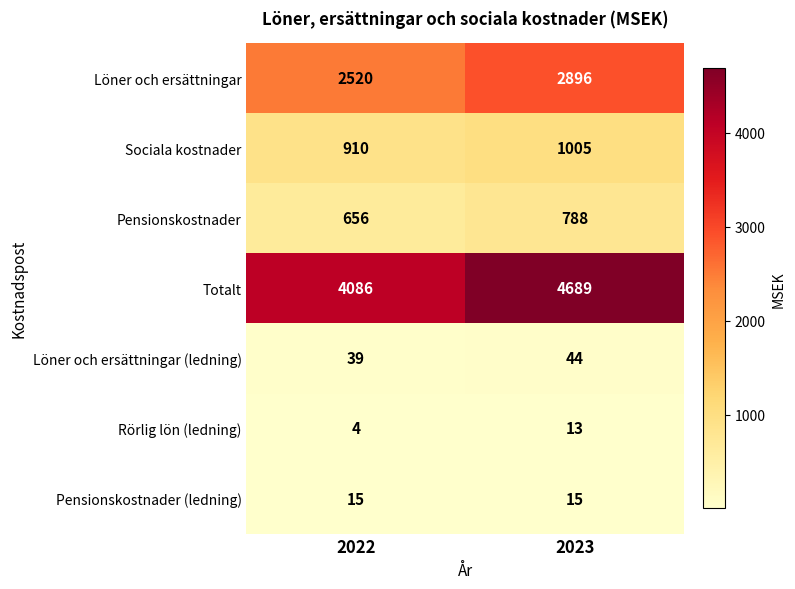

What is the difference between the Totalt values at 2022 and 2023?

603